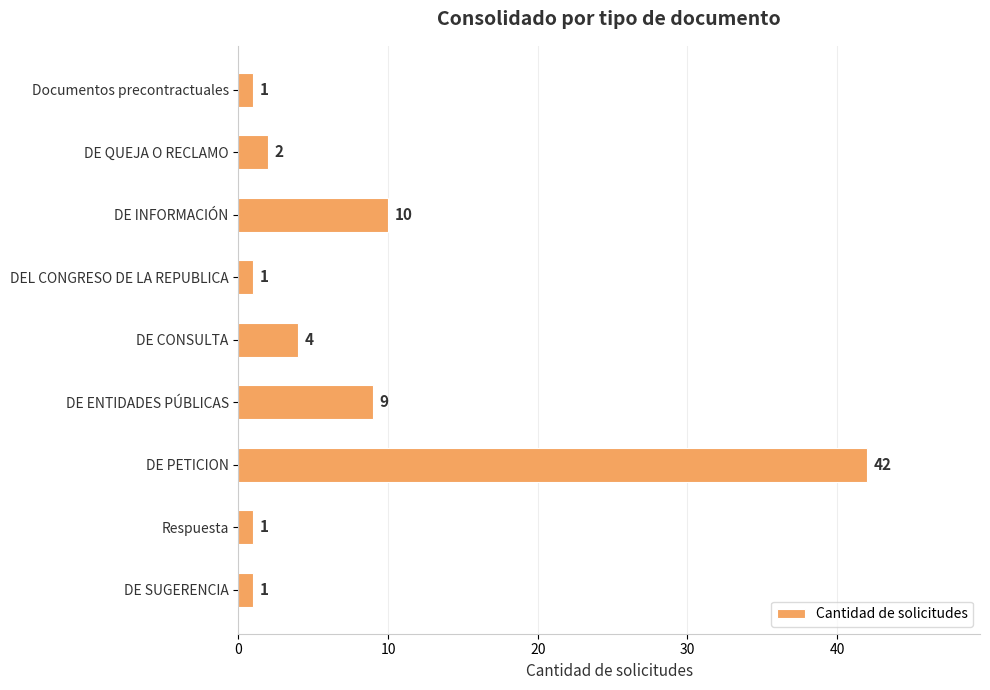

The value at Respuesta is 1. True or false?

True